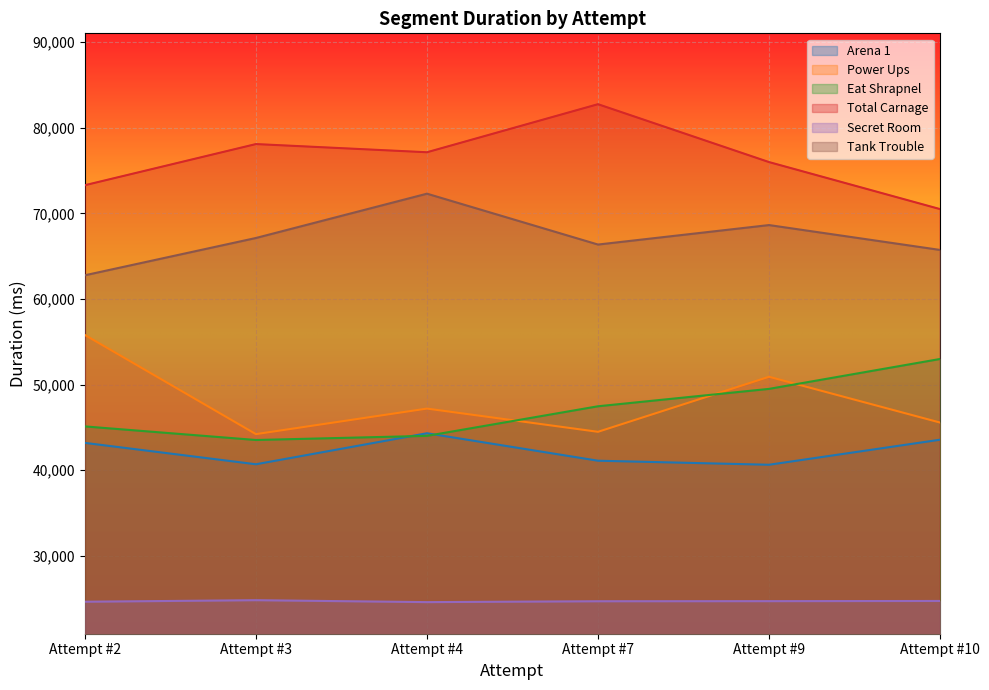

How many lines are shown in the chart?

6